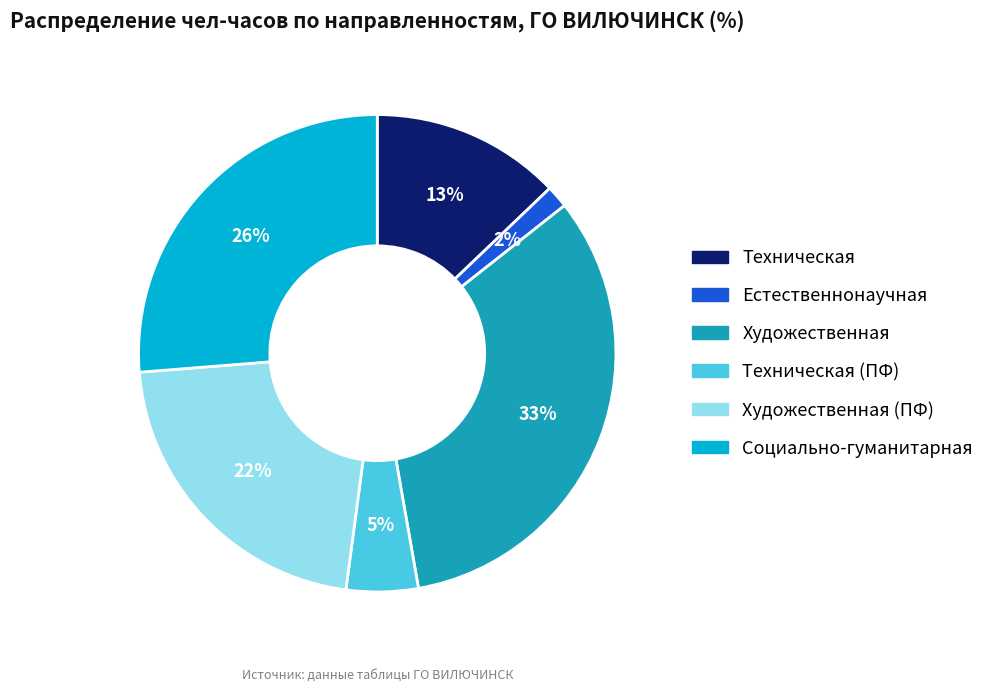

To the nearest percent, what is the difference between the largest and smallest slice percentages?

31%